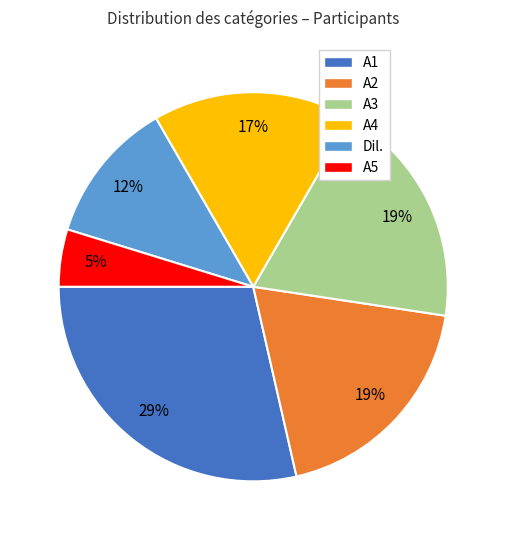

To the nearest percent, what is the difference between the largest and smallest slice percentages?

24%